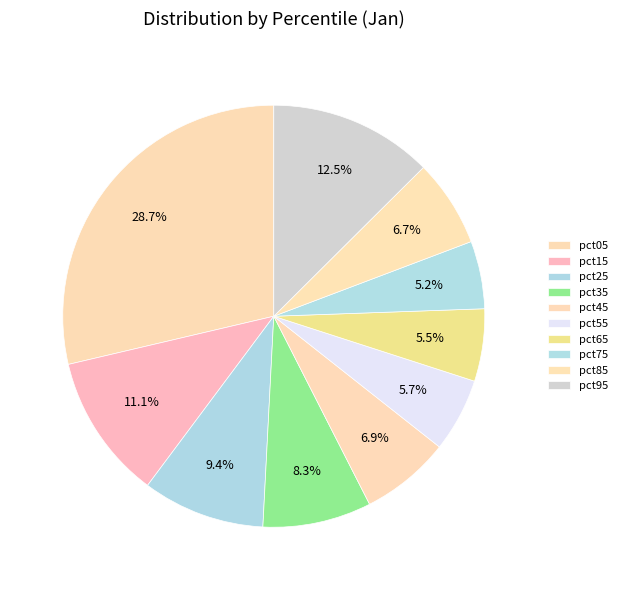

True or false: pct65 accounts for 6% of the total.

True